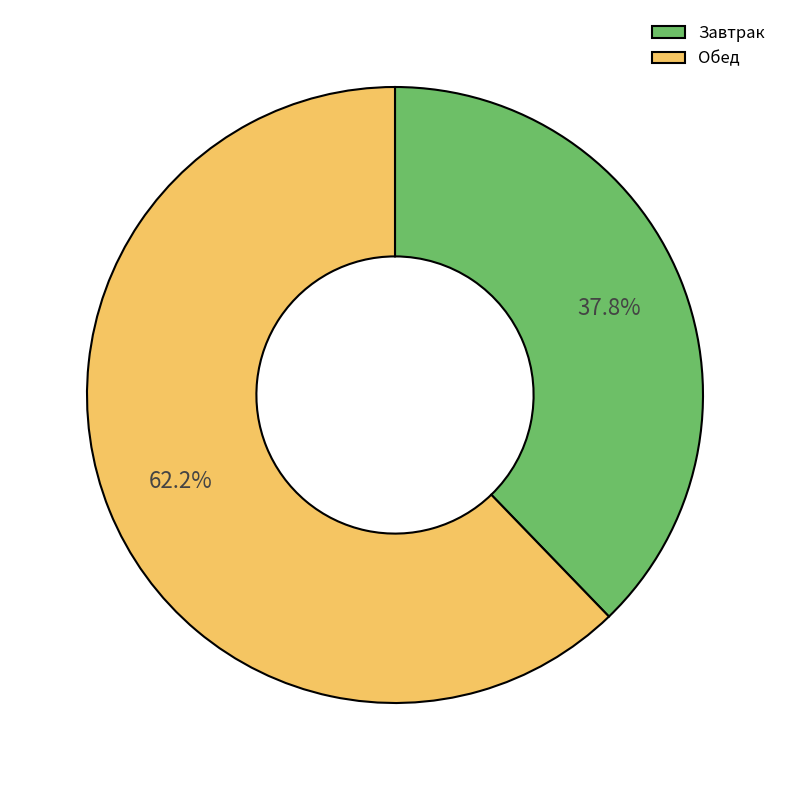

What is the total percentage of Завтрак and Обед?

100.0%